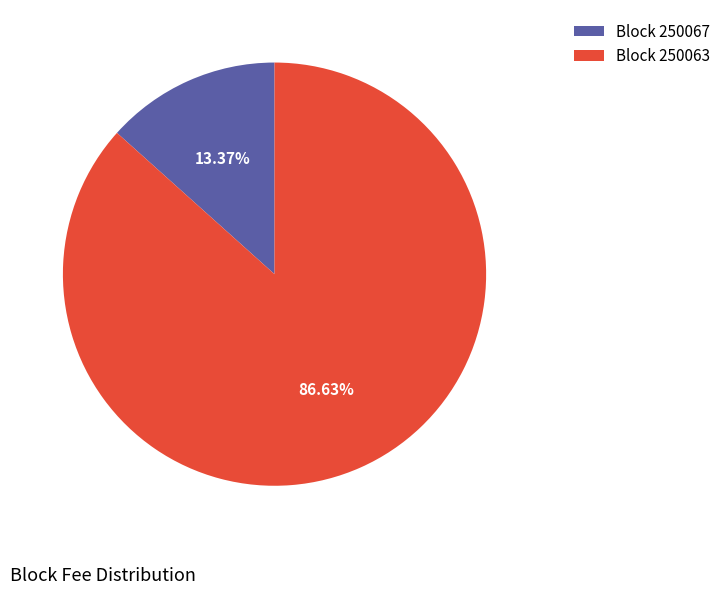

To the nearest percent, what is the average slice percentage?

50%